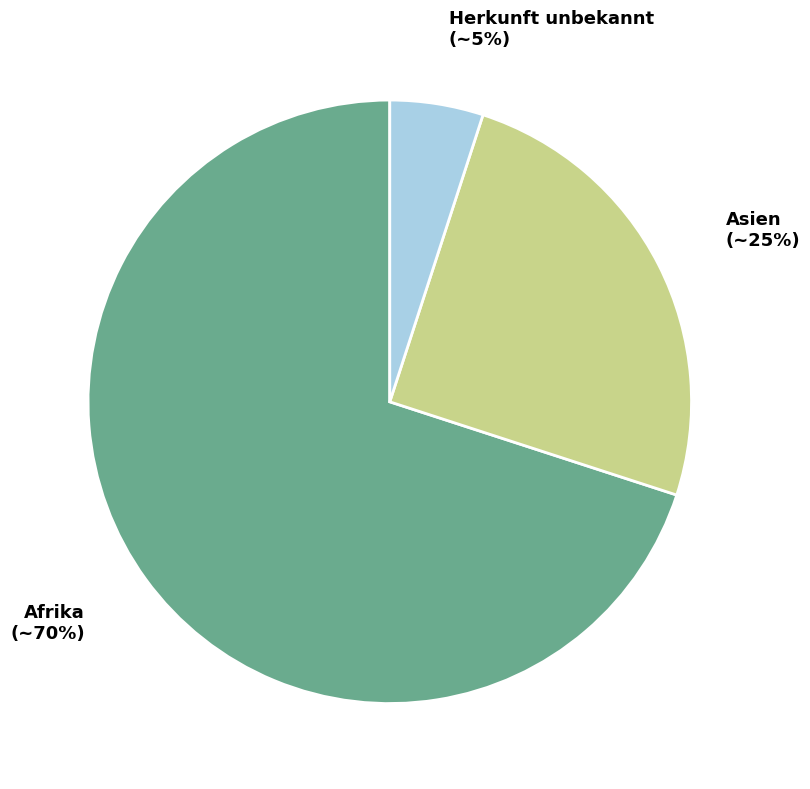

Is there any slice that represents more than half of the pie?

Yes